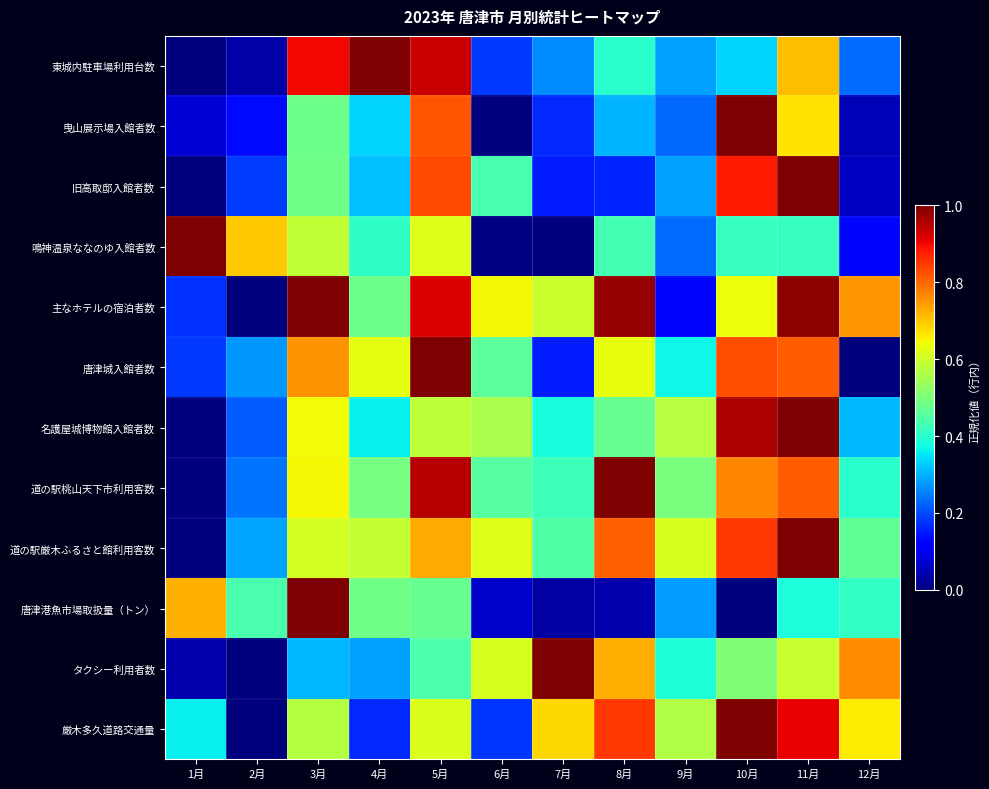

Rank the series at 11月 from lowest to highest value.

唐津港魚市場取扱量（トン）, 鳴神温泉ななのゆ入館者数, タクシー利用者数, 曳山展示場入館者数, 東城内駐車場利用台数, 道の駅桃山天下市利用客数, 唐津城入館者数, 厳木多久道路交通量, 主なホテルの宿泊者数, 旧高取邸入館者数, 道の駅厳木ふるさと館利用客数, 名護屋城博物館入館者数